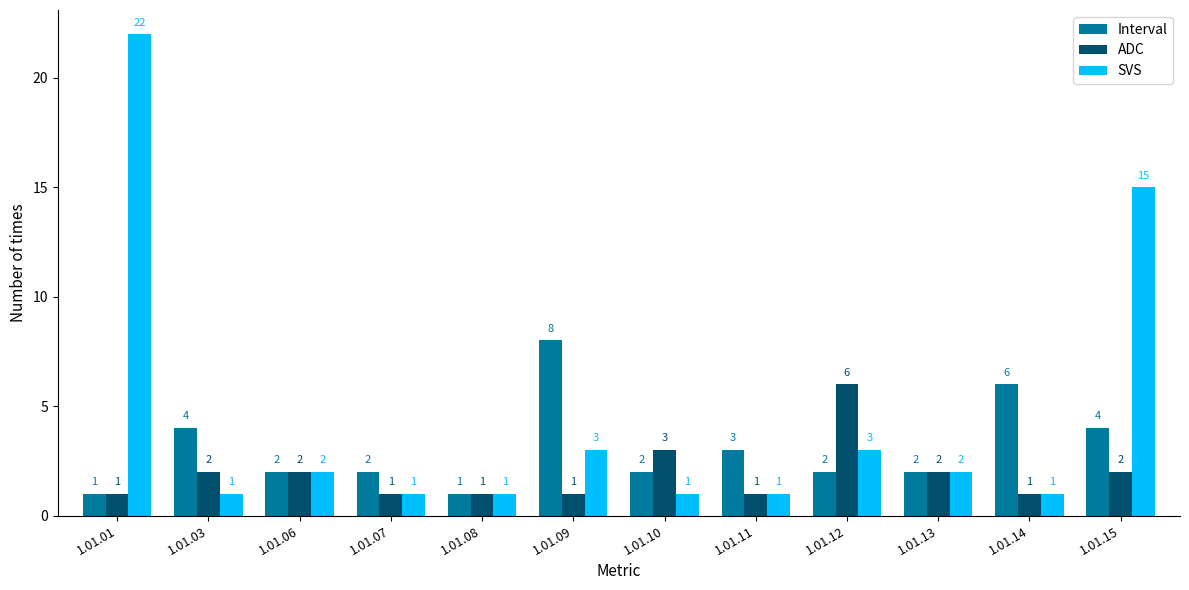

Where is ADC nearest to the value 3?

1.01.10